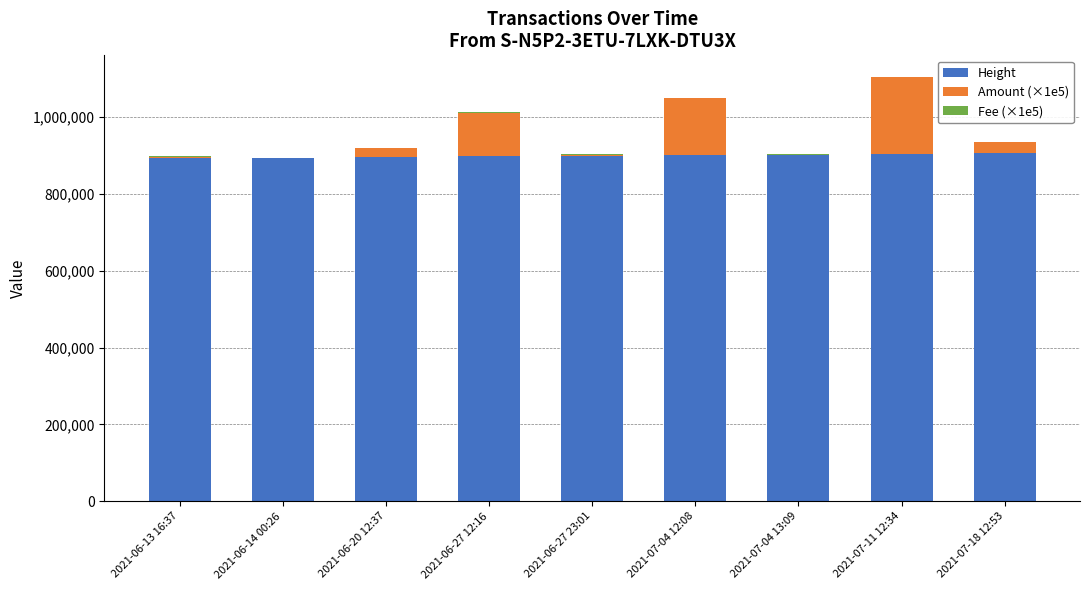

The value of Height at 2021-07-04 13:09 is 901025.0. True or false?

True